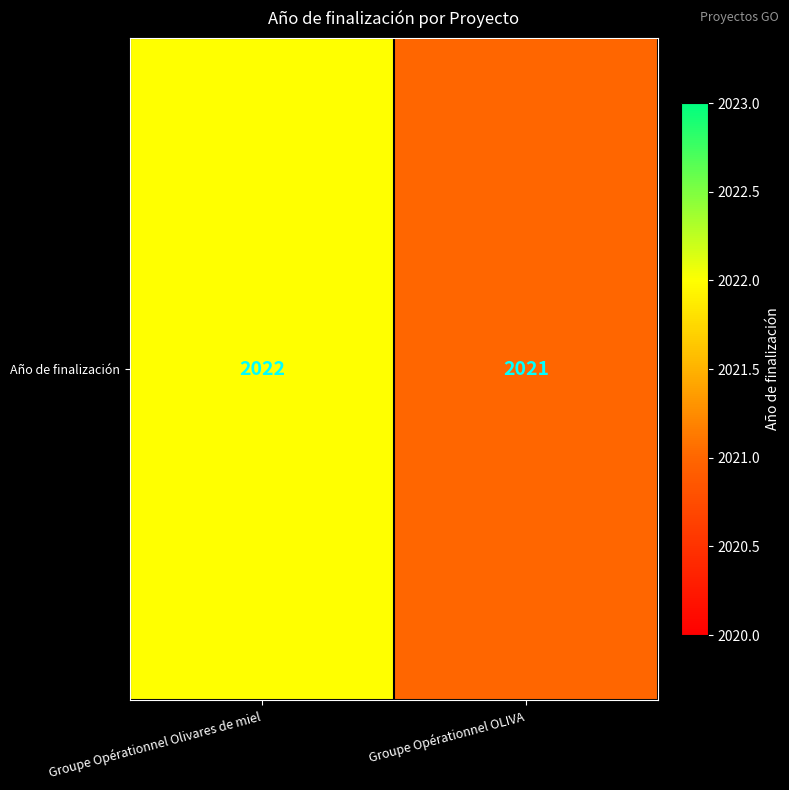

Is it true that the value at Groupe Opérationnel Olivares de miel is 3232?

False